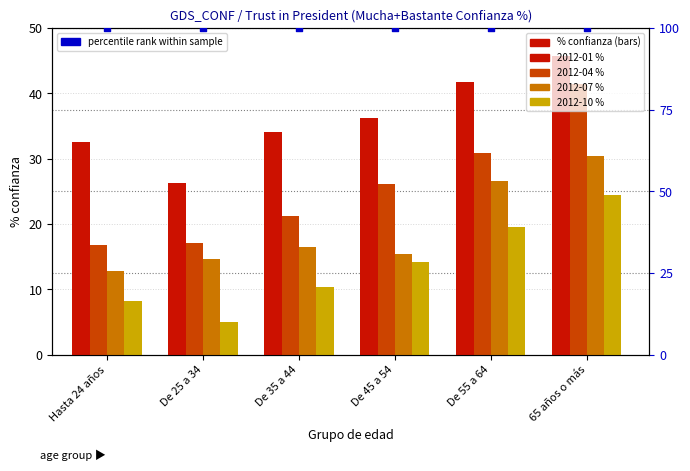

At how many categories does at least one series exceed 26?

6